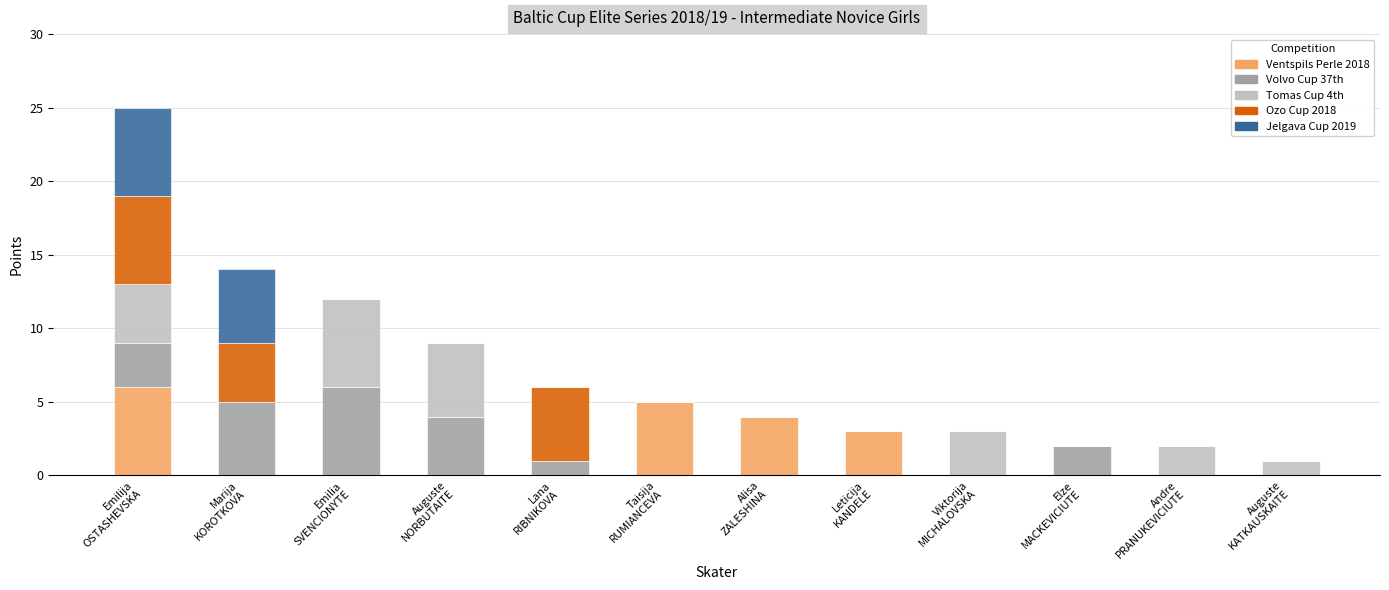

At which label does Ventspils Perle 2018 reach its peak?

Emilija
OSTASHEVSKA